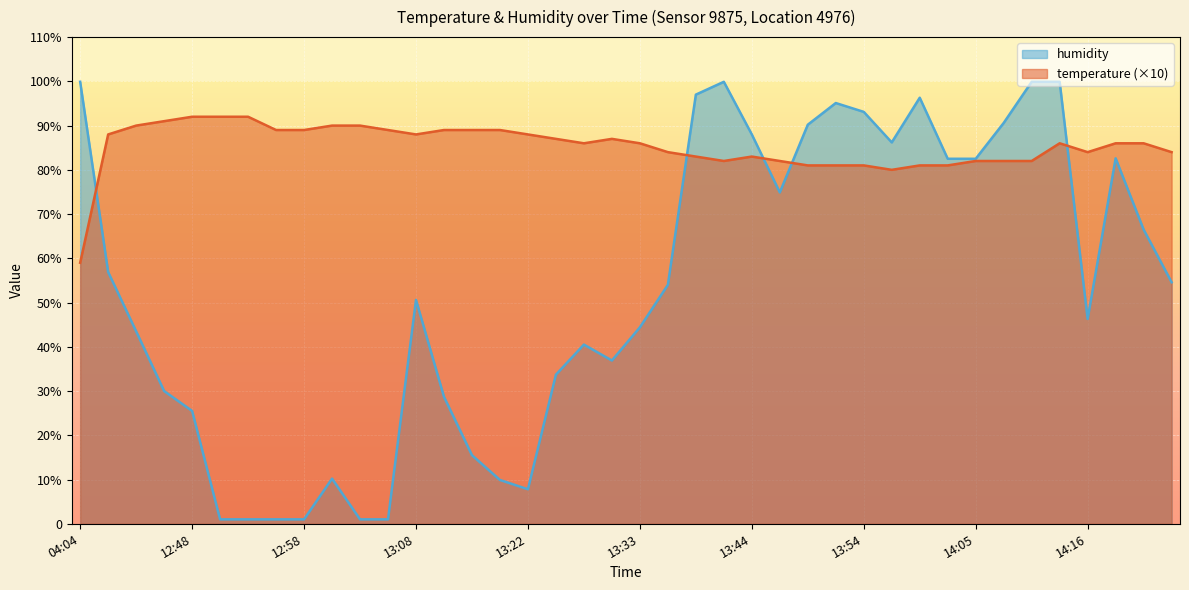

Rank the series by their average value, from highest to lowest.

temperature (×10), humidity